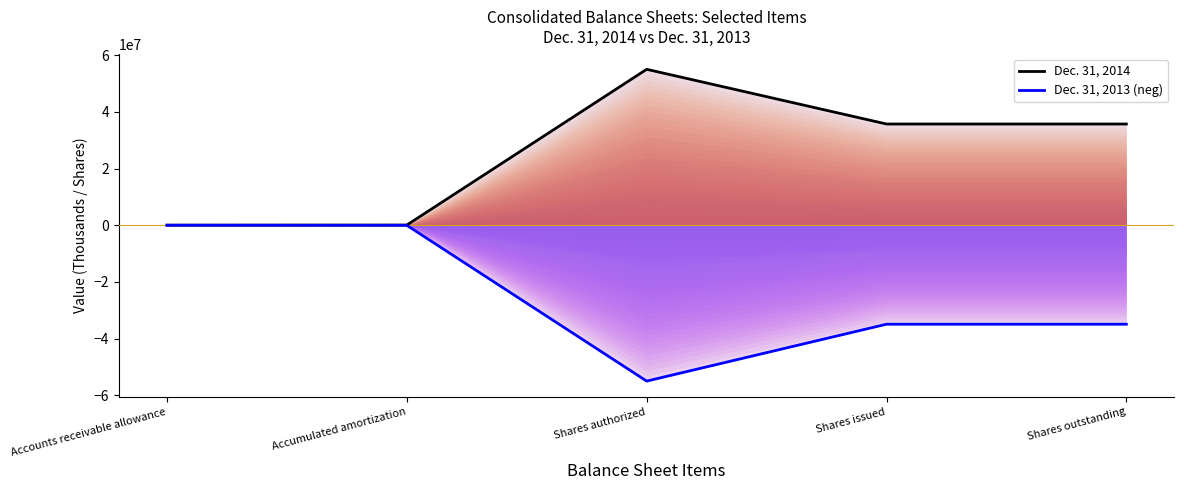

Reading left to right, what are all the values shown in this chart?

Dec. 31, 2014: 2847	53756	55000000	35696742	35696742
Dec. 31, 2013 (neg): -1807	-44474	-55000000	-34929334	-34929334